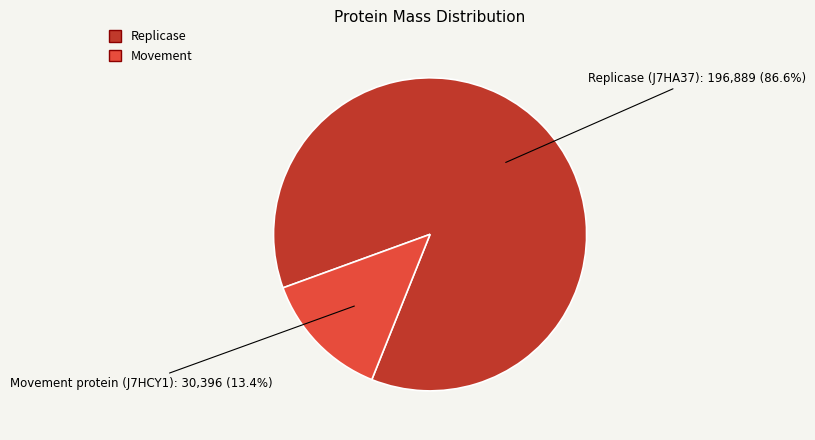

Does any single category account for the majority?

Yes